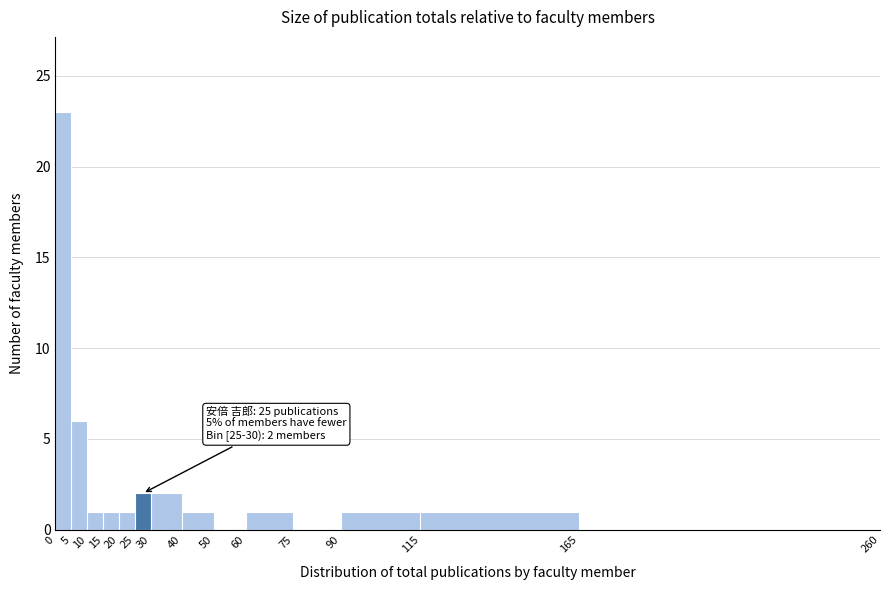

Which range on the x-axis has the tallest bar?

0 to 5